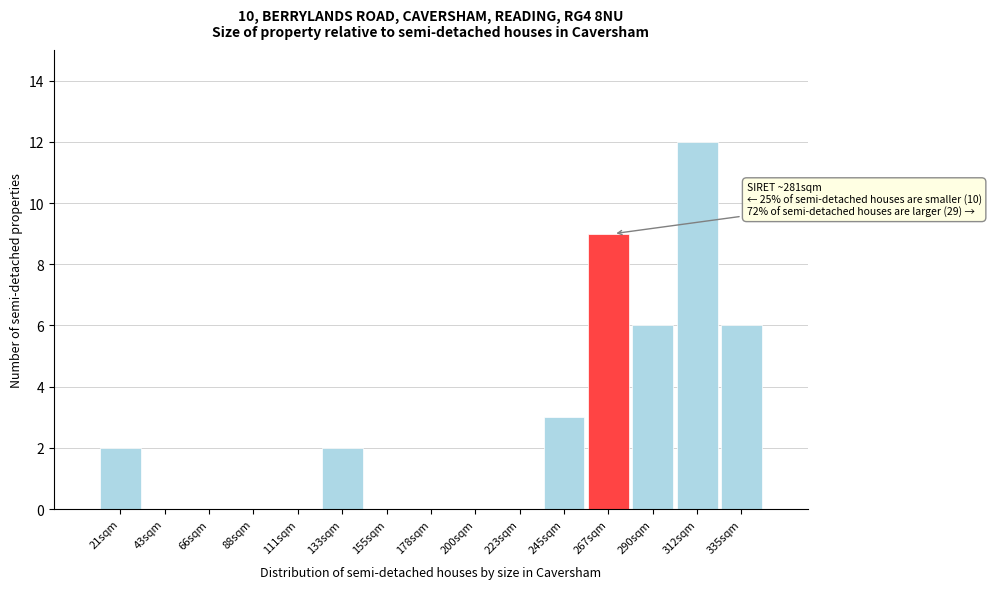

Reading left to right, extract all data points from this chart.

21sqm=2	43sqm=0	66sqm=0	88sqm=0	111sqm=0	133sqm=2	155sqm=0	178sqm=0	200sqm=0	223sqm=0	245sqm=3	267sqm=9	290sqm=6	312sqm=12	335sqm=6